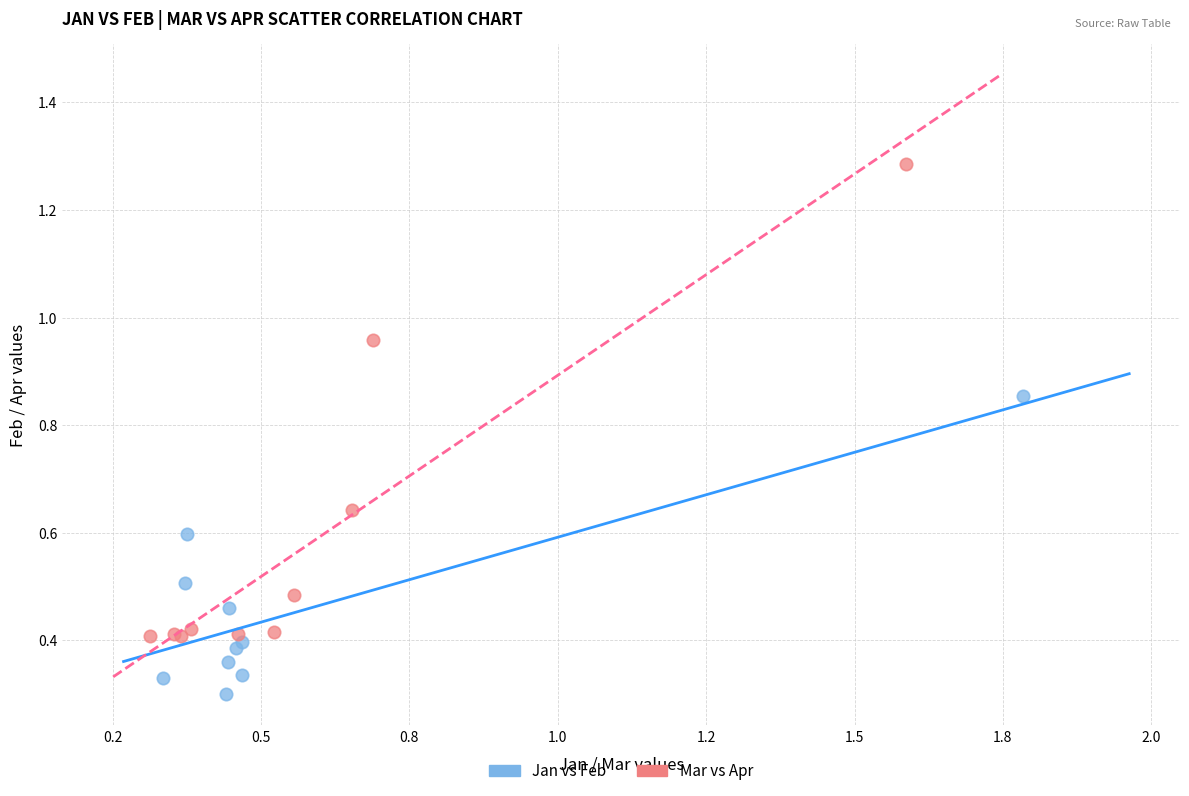

What are all the series names shown in the legend?

Jan vs Feb, Mar vs Apr